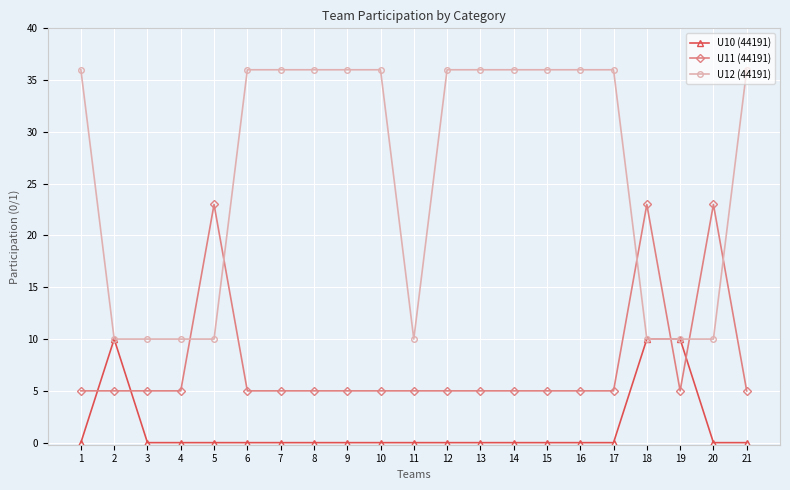

How many data points does each series have?

21